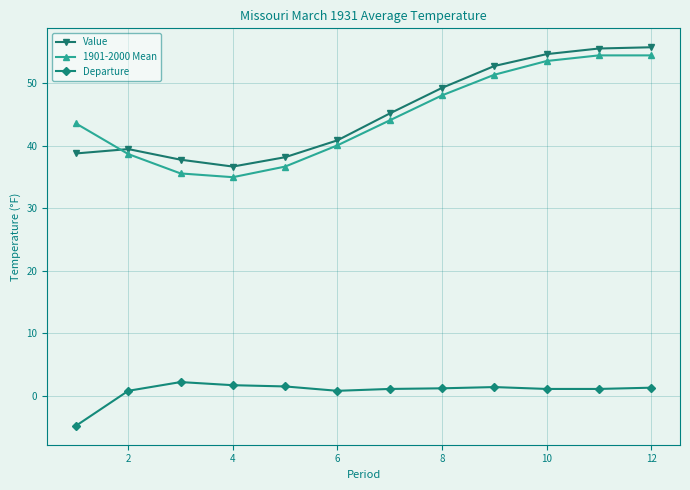

Count the number of data series in this chart.

3